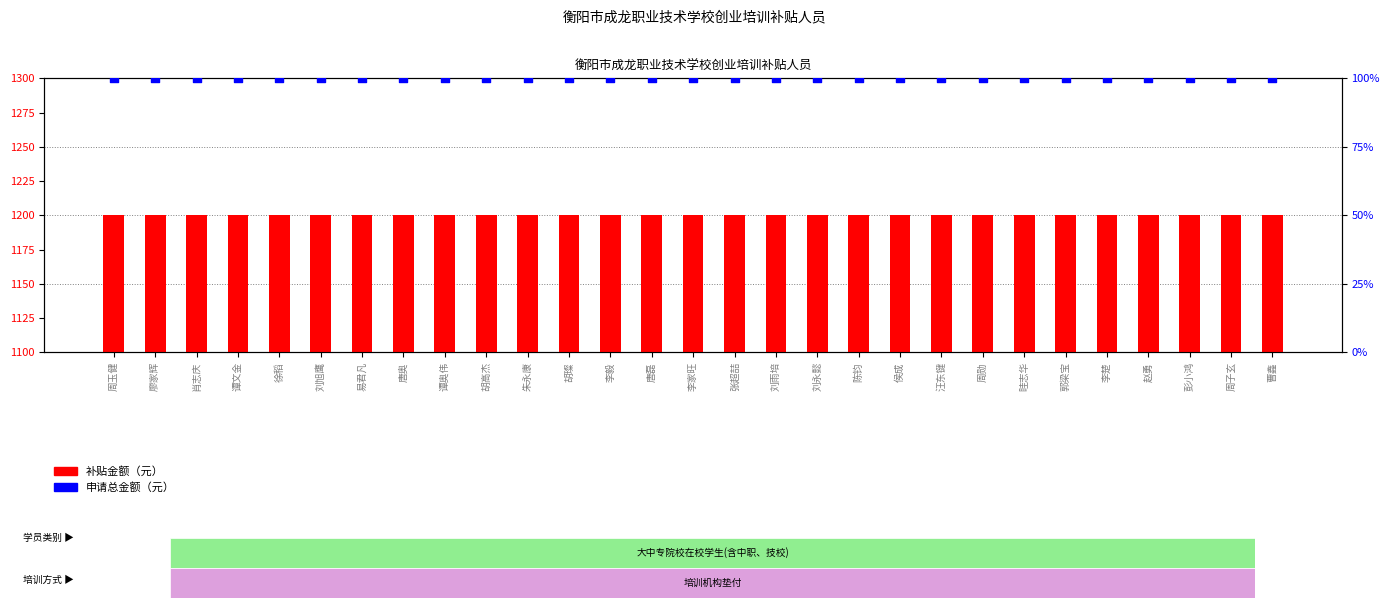

At which category is the sum across all series the highest?

周玉健